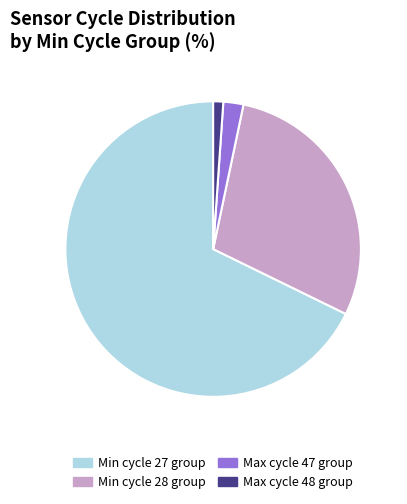

Does any single category account for the majority?

Yes